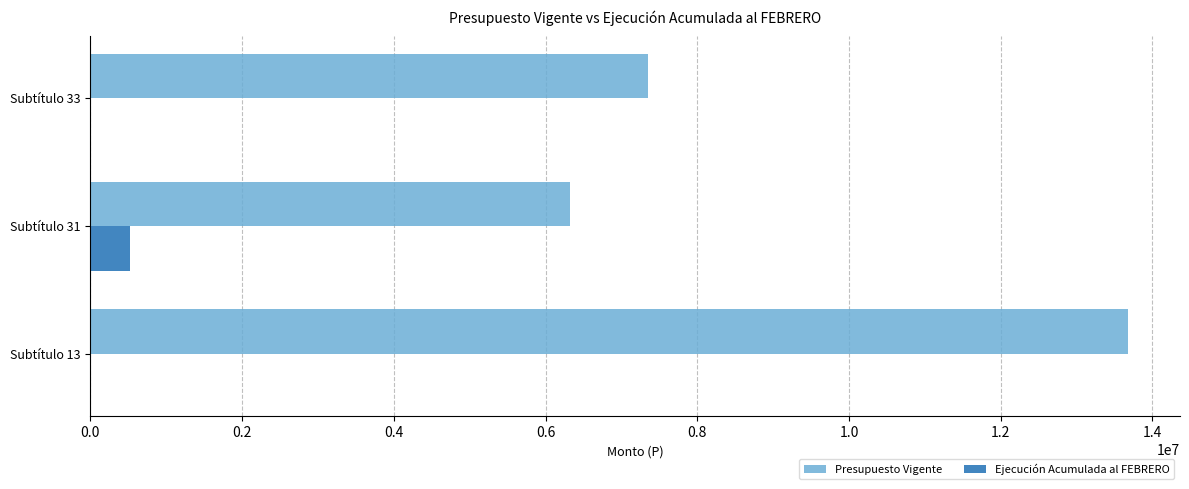

At which label does Presupuesto Vigente reach its peak?

Subtítulo 13